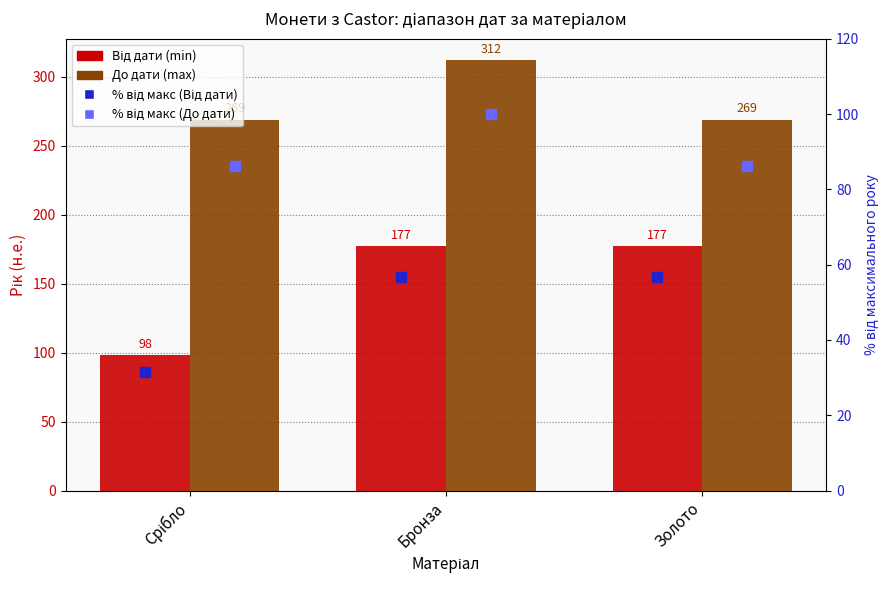

What value does the % від макс (Від дати) series have at Бронза?

56.7